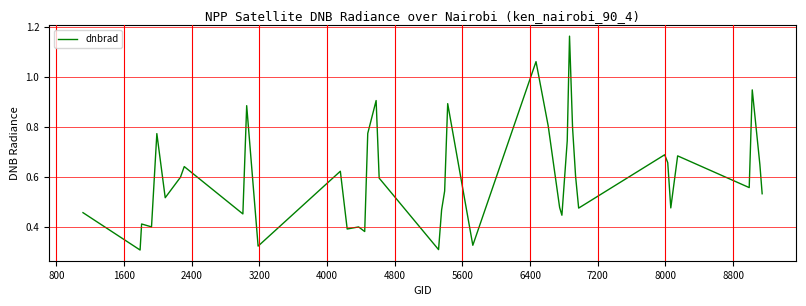

Is this an area chart (filled region under the line)?

No